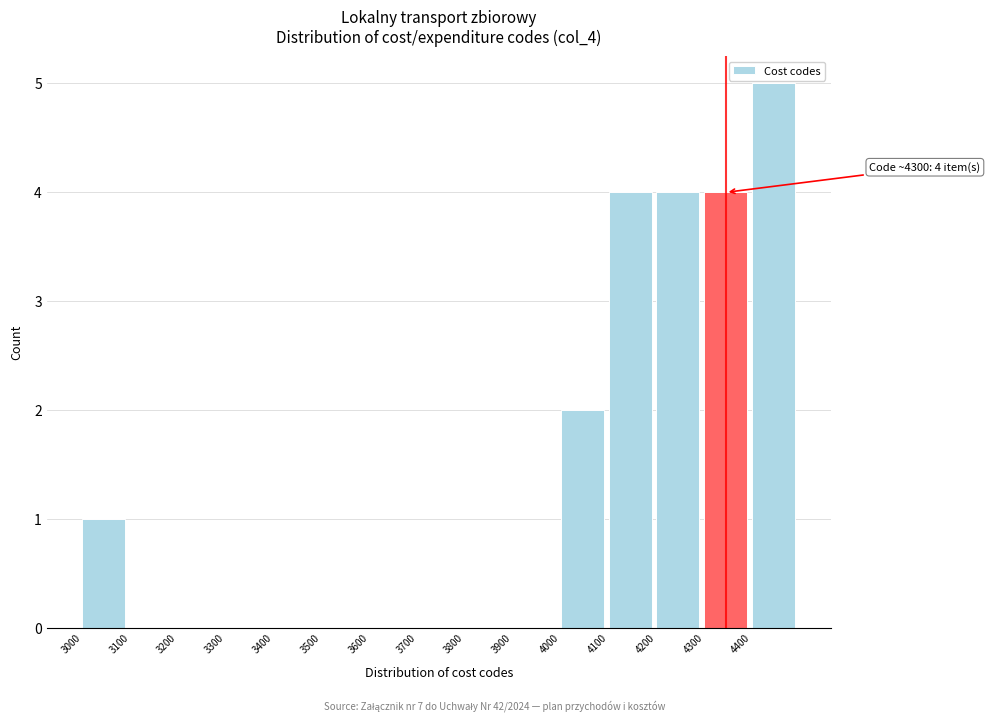

Over which range of the x-axis is the bar tallest?

4400 to 4500